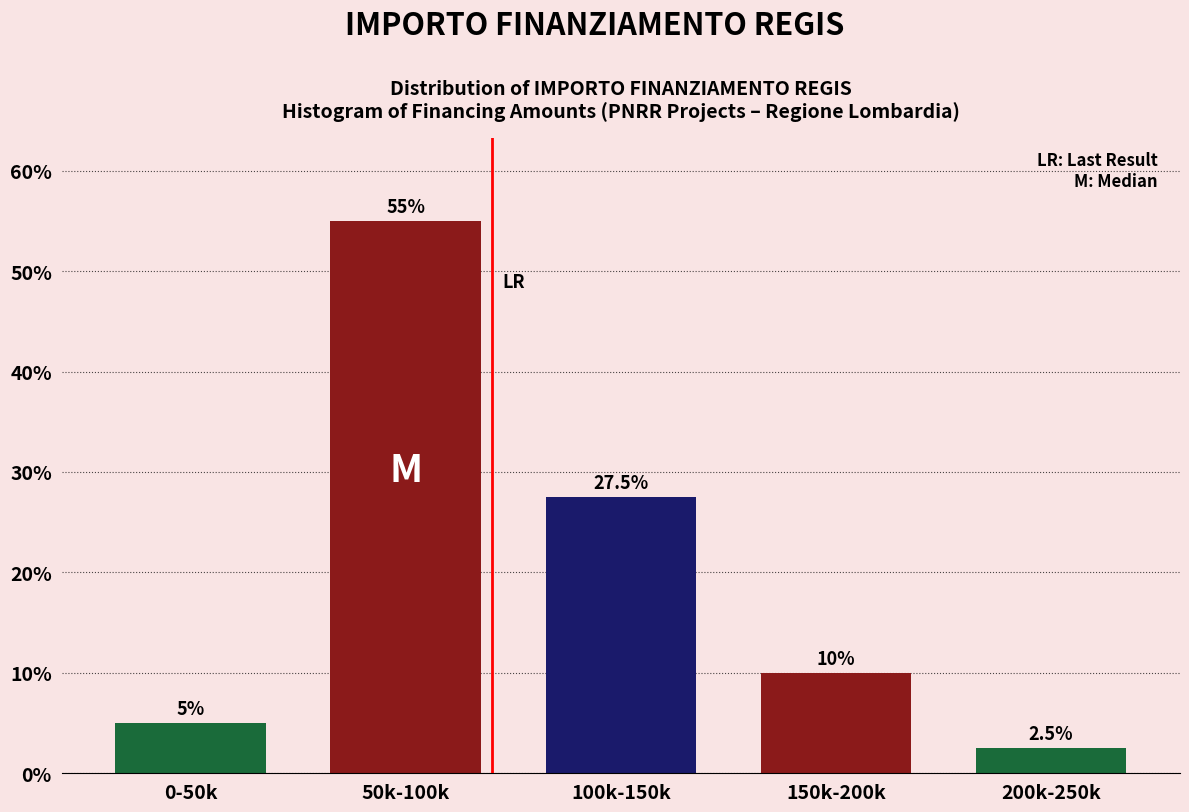

Reading right to left, list all the values displayed in this chart.

2.5	10.0	27.5	55.0	5.0